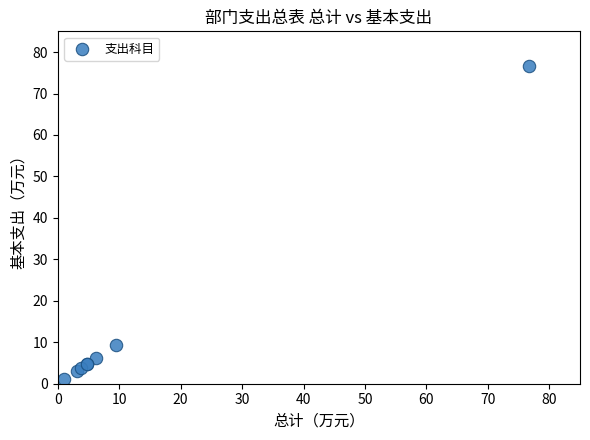

What Y value in the scatter plot is closest to 38?

9.4